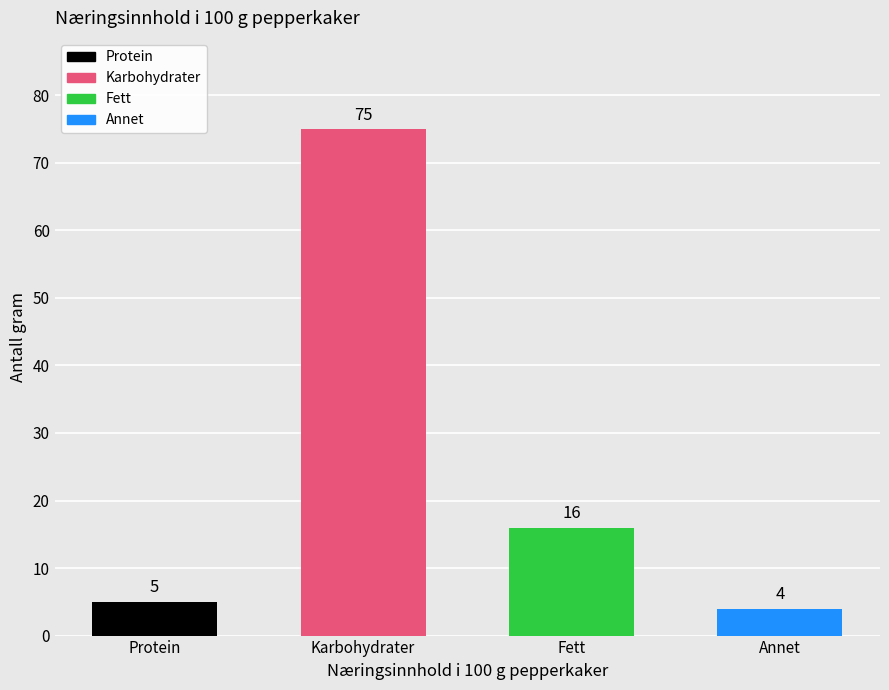

What is the maximum value shown in the chart?

75